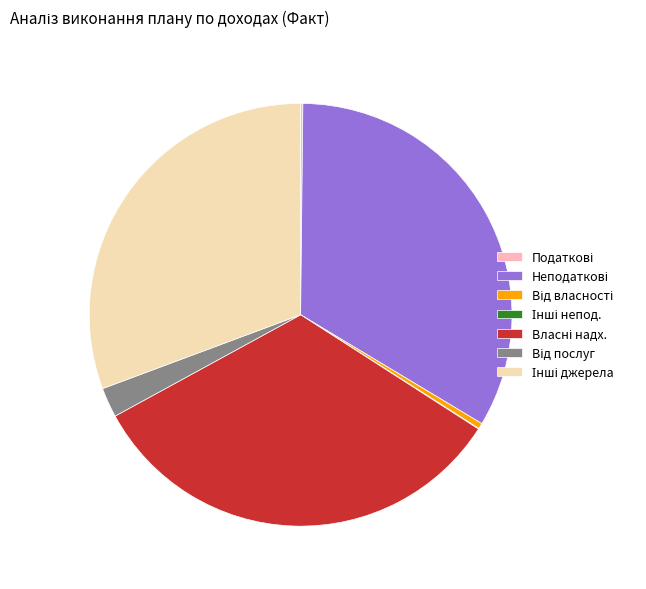

Does any single category account for the majority?

No